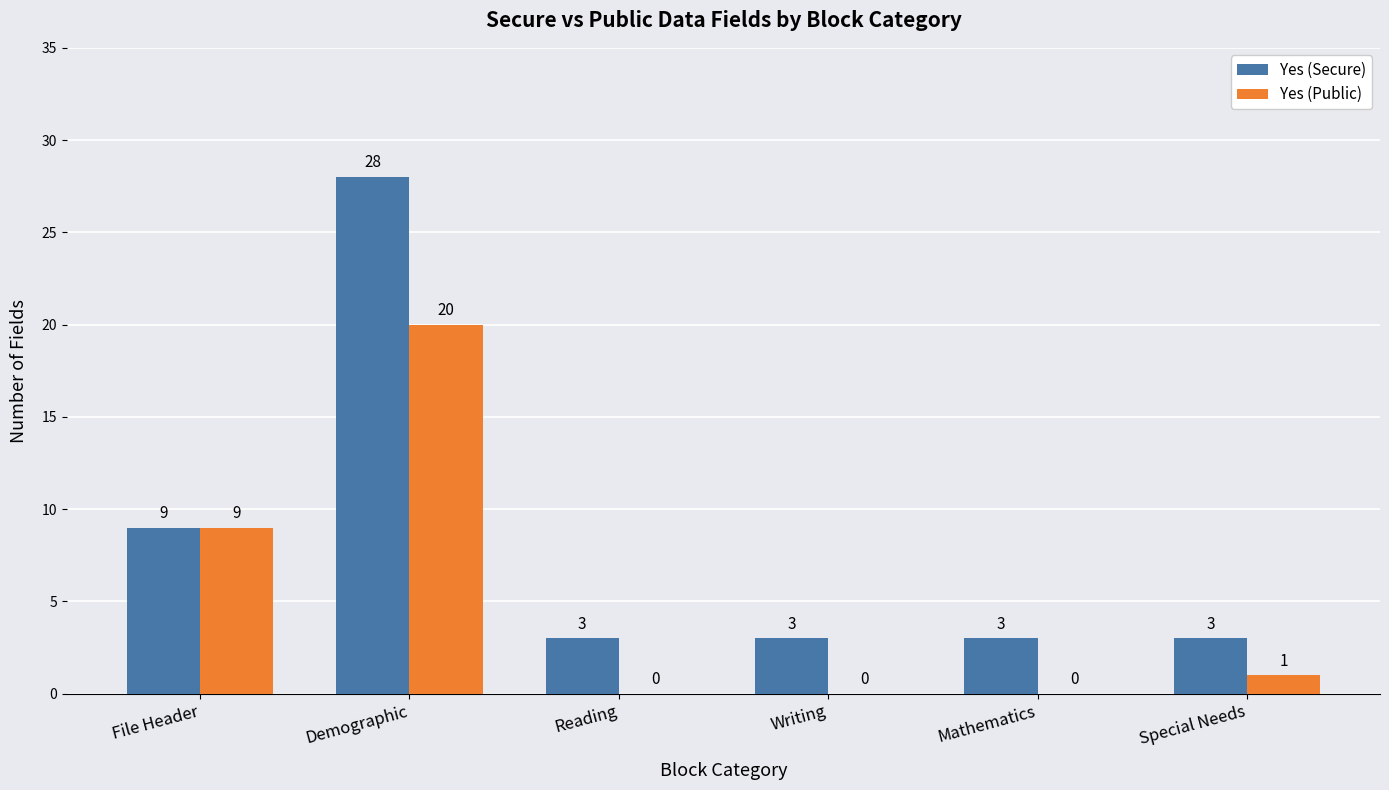

Reading left to right, what are all the values shown in this chart?

Yes (Secure): 9	28	3	3	3	3
Yes (Public): 9	20	0	0	0	1